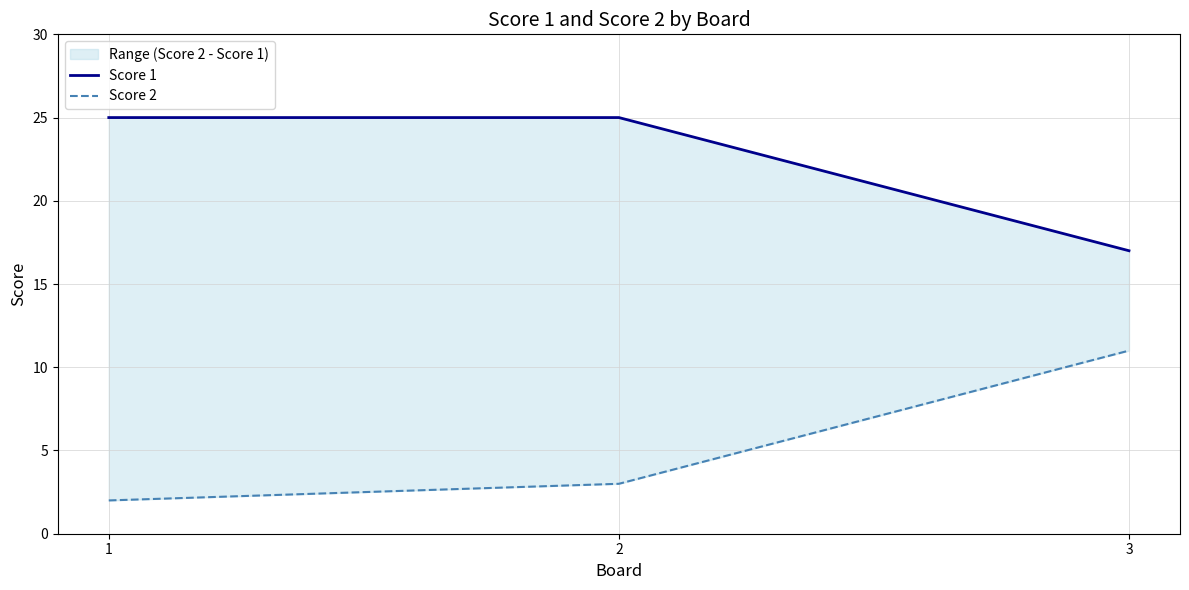

Which series has the largest total across all categories?

Score 1